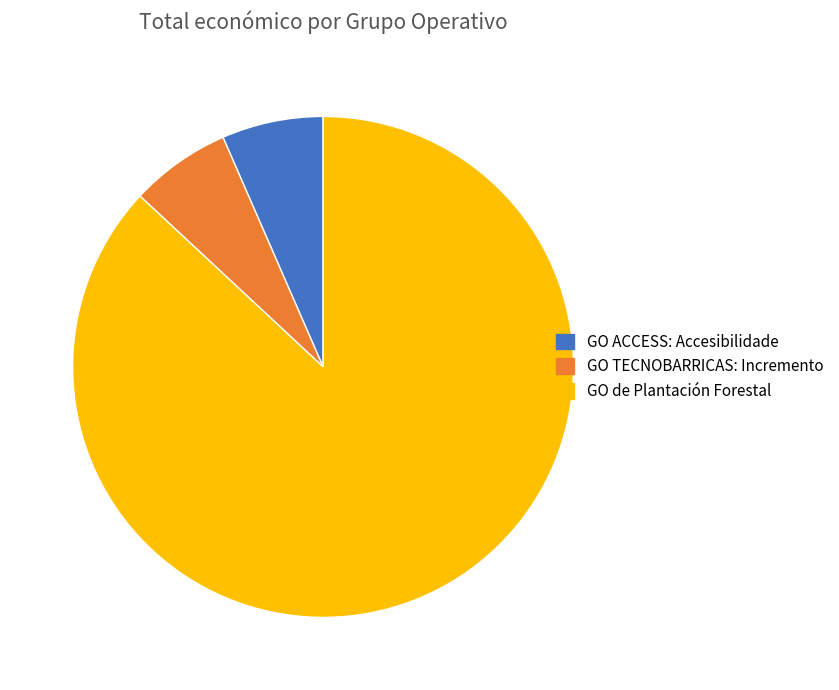

Count the number of slices in the pie.

3